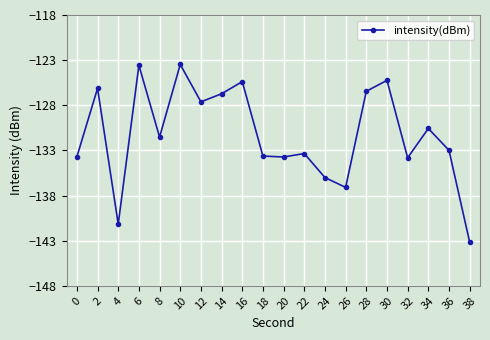

Which category has the lowest value across all series?

38